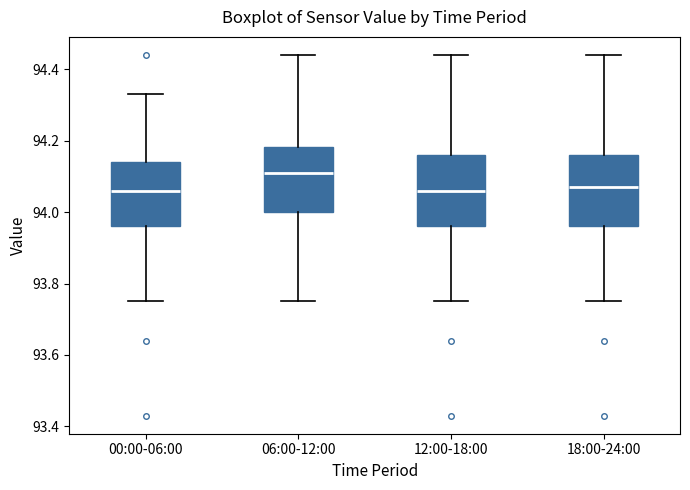

Reading left to right, transcribe this box plot: for each box, give where its median line is, the range the box spans, and where its two whiskers end, as read against the y-axis. The values are not printed on the chart, so give them approximately, as read against the axis.

00:00-06:00: median 94.06, box 93.96 to 94.14, whiskers 93.76 to 94.34
06:00-12:00: median 94.12, box 94.00 to 94.18, whiskers 93.76 to 94.44
12:00-18:00: median 94.06, box 93.96 to 94.16, whiskers 93.76 to 94.44
18:00-24:00: median 94.08, box 93.96 to 94.16, whiskers 93.76 to 94.44